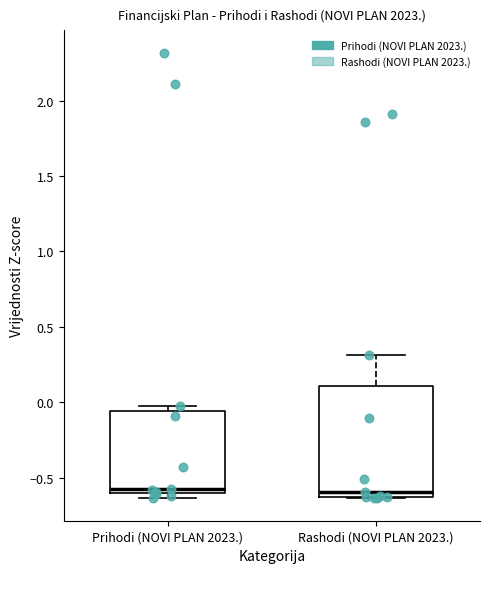

Which box is the tallest, from its lower edge to its upper edge?

Rashodi (NOVI PLAN 2023.)